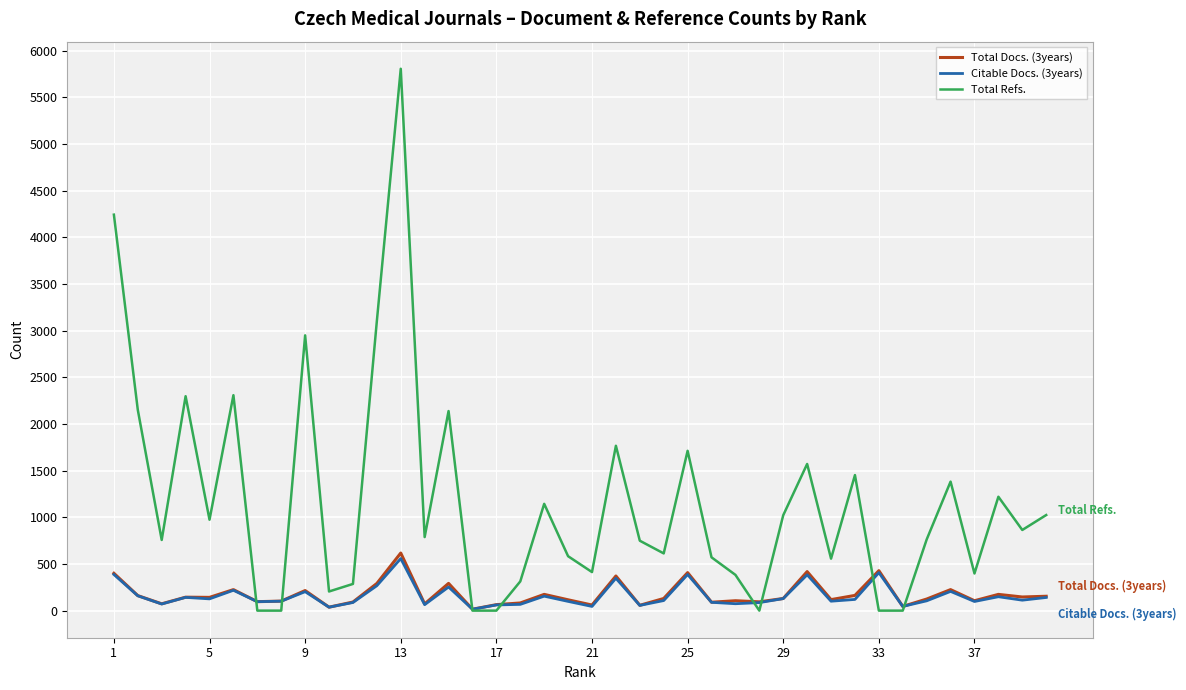

Which series has the largest total across all categories?

Total Refs.